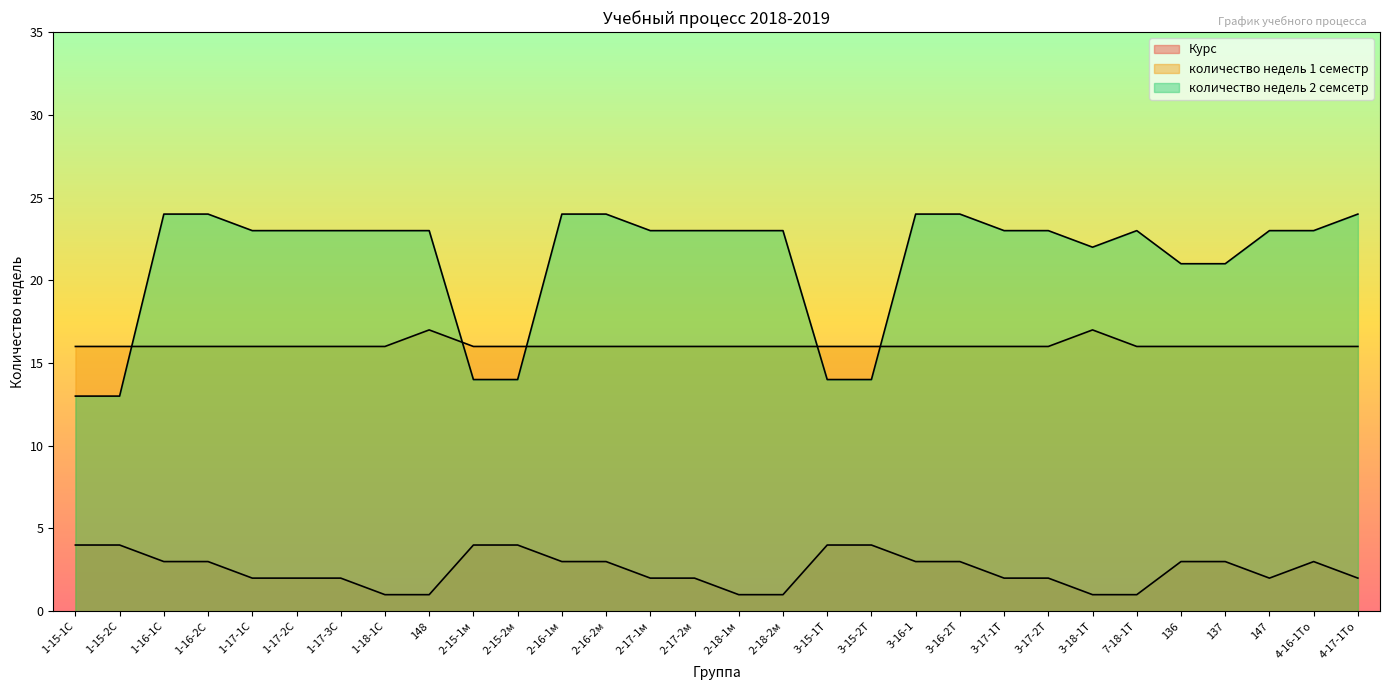

Is it true that Курс equals 4 at 2-17-1м?

False